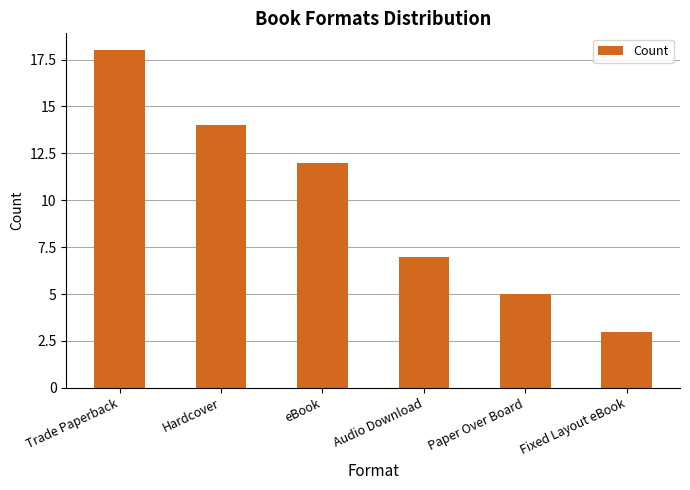

Reading right to left, transcribe all the data shown in this chart.

Fixed Layout eBook=3	Paper Over Board=5	Audio Download=7	eBook=12	Hardcover=14	Trade Paperback=18